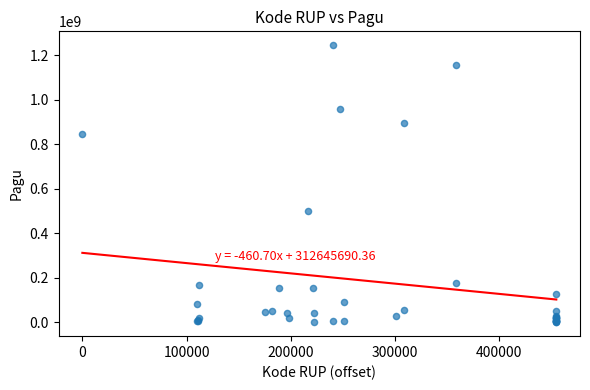

What Y value in the scatter plot is closest to 622840000?

499932000